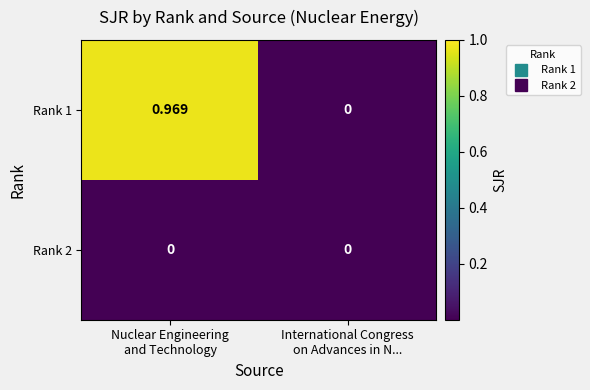

How many positive values does the Rank 1 series have?

1